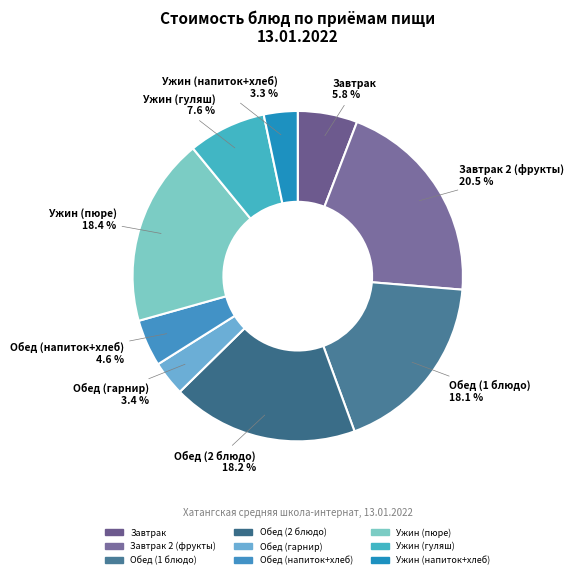

How many slices are in this pie chart?

9